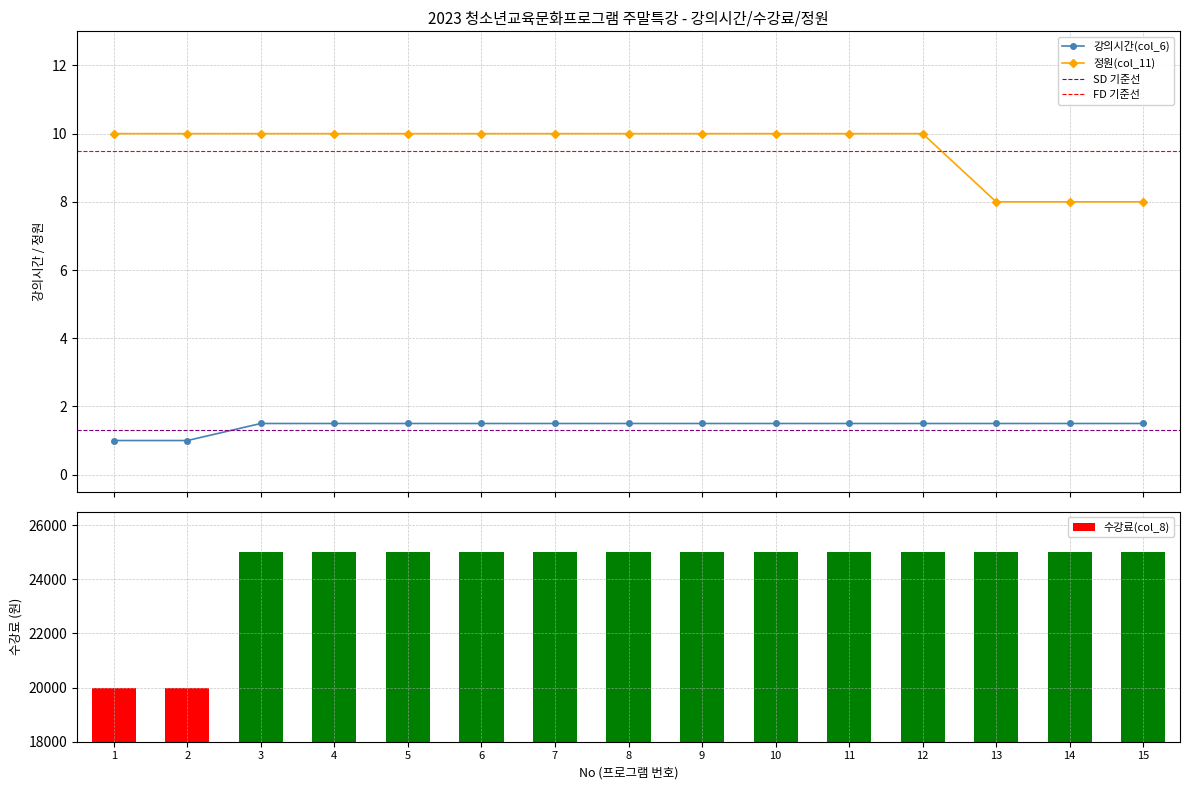

What is the spread (max minus min) of values at 6?

24998.5